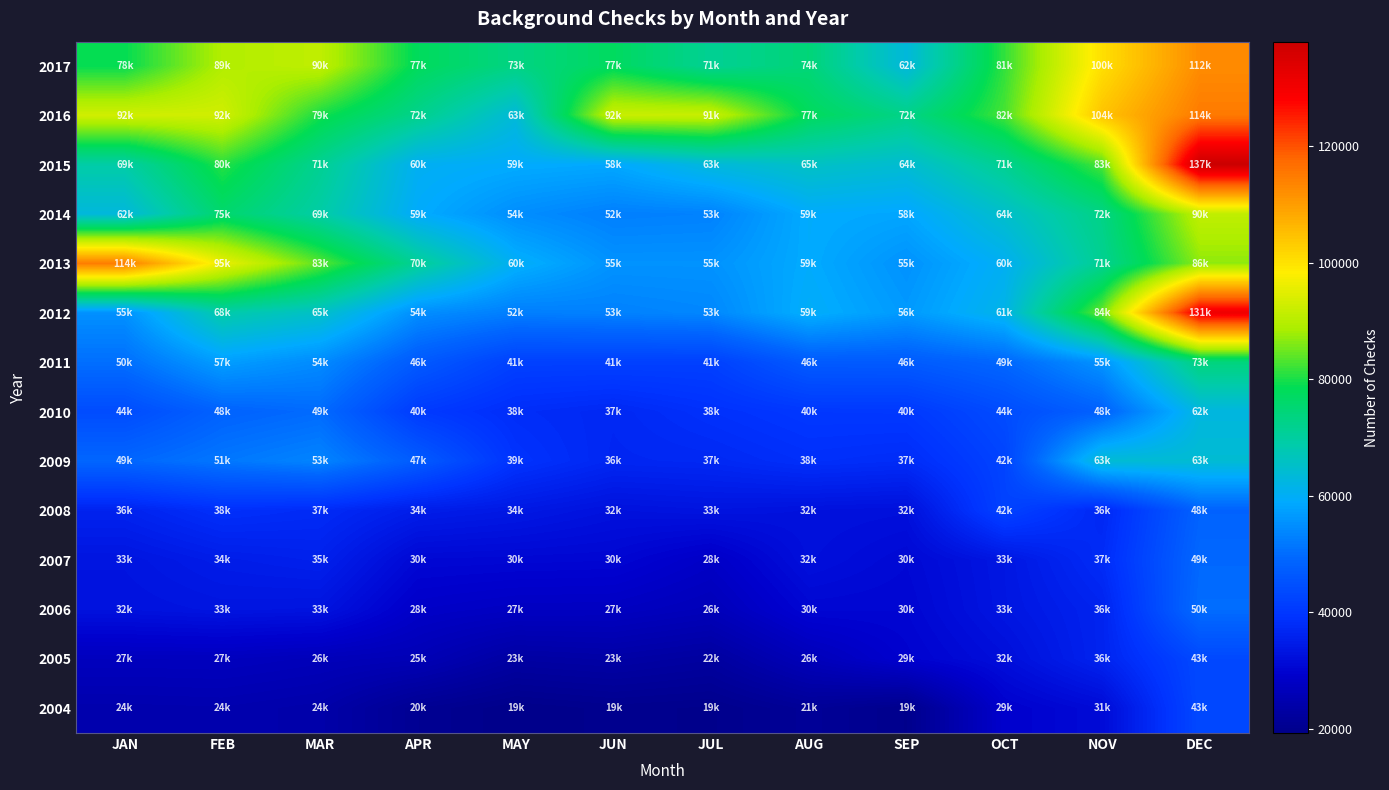

Reading left to right, what are all the values shown in this chart?

2017: JAN=78704	FEB=89384	MAR=90919	APR=77753	MAY=73166	JUN=77368	JUL=71277	AUG=74489	SEP=62958	OCT=81442	NOV=100401	DEC=112453
2016: JAN=92822	FEB=92872	MAR=79816	APR=72209	MAY=63400	JUN=92081	JUL=91833	AUG=77768	SEP=72609	OCT=82689	NOV=104386	DEC=114998
2015: JAN=69107	FEB=80853	MAR=71429	APR=60425	MAY=59246	JUN=58660	JUL=63038	AUG=65675	SEP=64143	OCT=71546	NOV=83023	DEC=137941
2014: JAN=62938	FEB=75794	MAR=69166	APR=59316	MAY=54902	JUN=52783	JUL=53150	AUG=59214	SEP=58375	OCT=64860	NOV=72908	DEC=90957
2013: JAN=114563	FEB=95868	MAR=83754	APR=70808	MAY=60132	JUN=55553	JUL=55569	AUG=59127	SEP=55480	OCT=60404	NOV=71461	DEC=86841
2012: JAN=55220	FEB=68723	MAR=65267	APR=54916	MAY=52614	JUN=53072	JUL=53907	AUG=59850	SEP=56566	OCT=61627	NOV=84745	DEC=131103
2011: JAN=50387	FEB=57220	MAR=54441	APR=46765	MAY=41826	JUN=41830	JUL=41741	AUG=46887	SEP=46925	OCT=49158	NOV=55650	DEC=73825
2010: JAN=44035	FEB=48343	MAR=49779	APR=40699	MAY=38026	JUN=37011	JUL=38746	AUG=40155	SEP=40257	OCT=44016	NOV=48185	DEC=62593
2009: JAN=49072	FEB=51585	MAR=53514	APR=47013	MAY=39211	JUN=36741	JUL=37076	AUG=38418	SEP=37809	OCT=42460	NOV=63936	DEC=63931
2008: JAN=36025	FEB=38458	MAR=37634	APR=34965	MAY=34036	JUN=32676	JUL=33114	AUG=32680	SEP=32381	OCT=42224	NOV=36948	DEC=48416
2007: JAN=33292	FEB=34878	MAR=35629	APR=30787	MAY=30630	JUN=30455	JUL=28349	AUG=32363	SEP=30934	OCT=33689	NOV=37763	DEC=49324
2006: JAN=32785	FEB=33345	MAR=33089	APR=28594	MAY=27753	JUN=27672	JUL=26491	AUG=30543	SEP=30431	OCT=33550	NOV=36207	DEC=50015
2005: JAN=27160	FEB=27259	MAR=26521	APR=25951	MAY=23113	JUN=23595	JUL=22612	AUG=26515	SEP=29734	OCT=32108	NOV=36207	DEC=43384
2004: JAN=24612	FEB=24785	MAR=24084	APR=20697	MAY=19286	JUN=19948	JUL=19645	AUG=21368	SEP=19710	OCT=29368	NOV=31392	DEC=43384